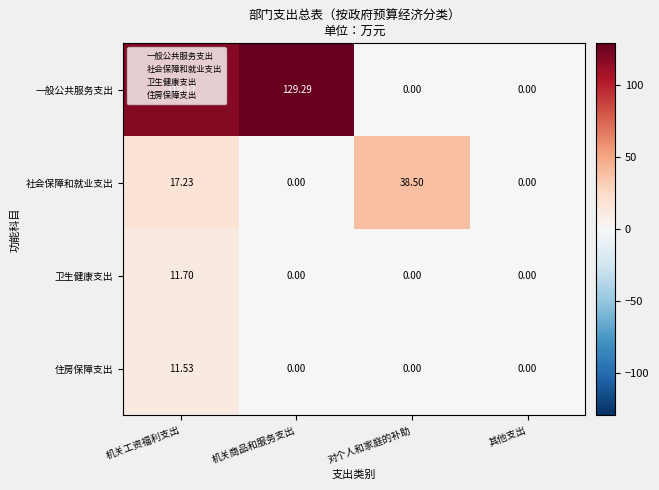

At which label is 社会保障和就业支出 closest to 19?

机关工资福利支出